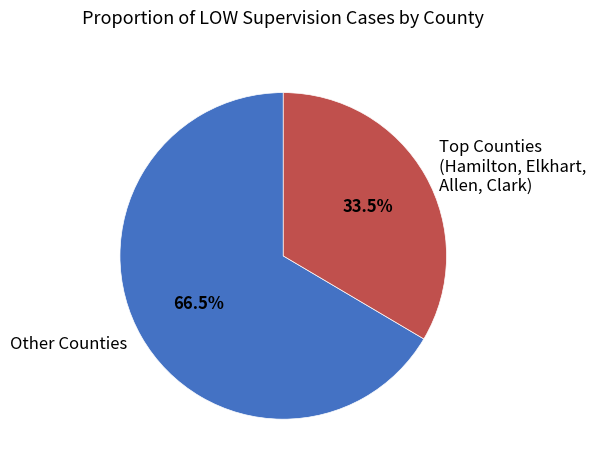

Which slice is the largest?

Other Counties